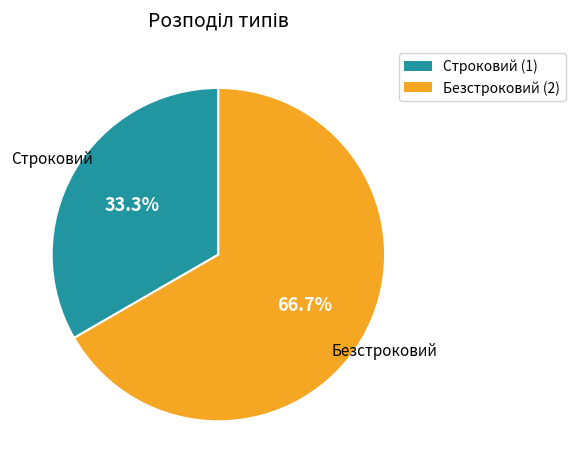

How many segments does this pie chart have?

2